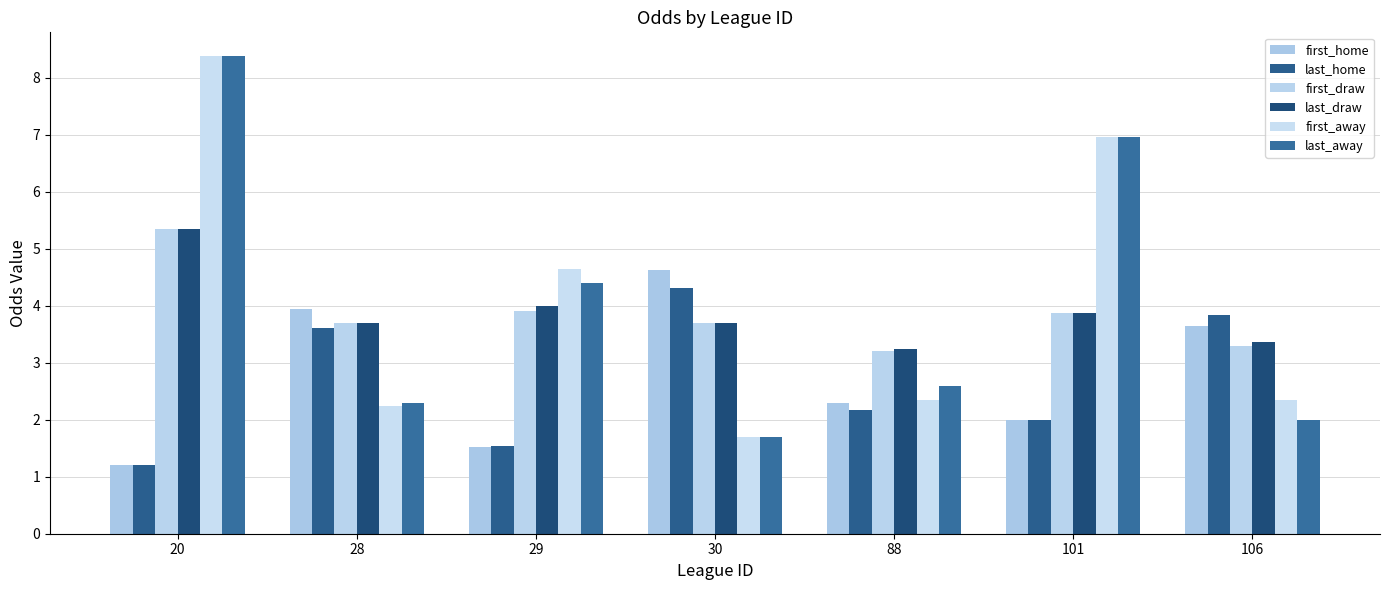

List the labels in order of first_away value, largest first.

20, 101, 29, 106, 88, 28, 30